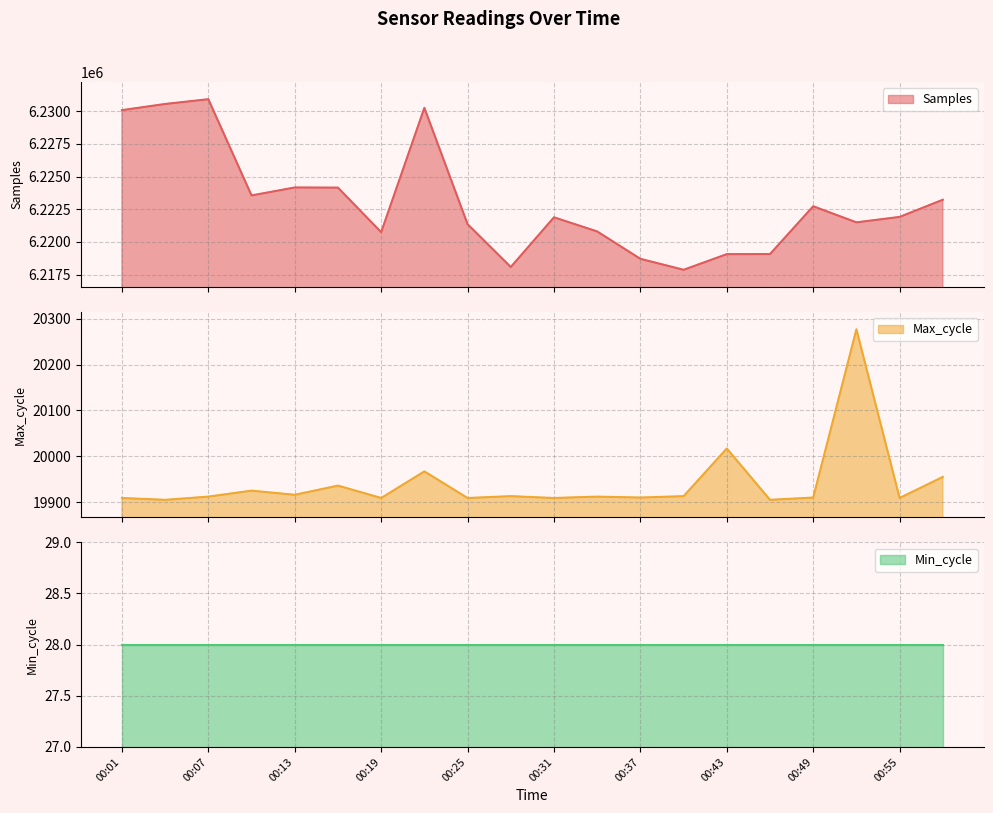

What is the minimum value for Samples?

6217867